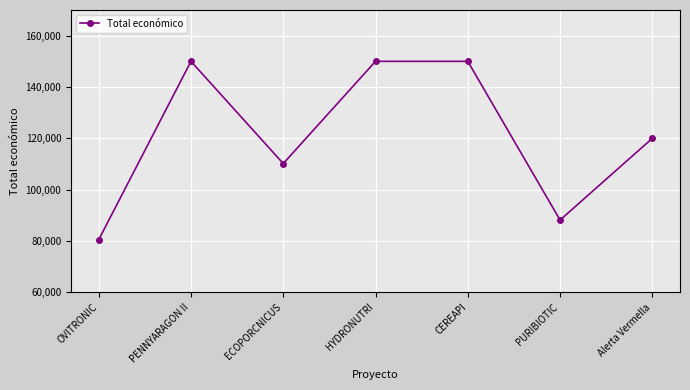

What is the maximum value shown in the chart?

150000